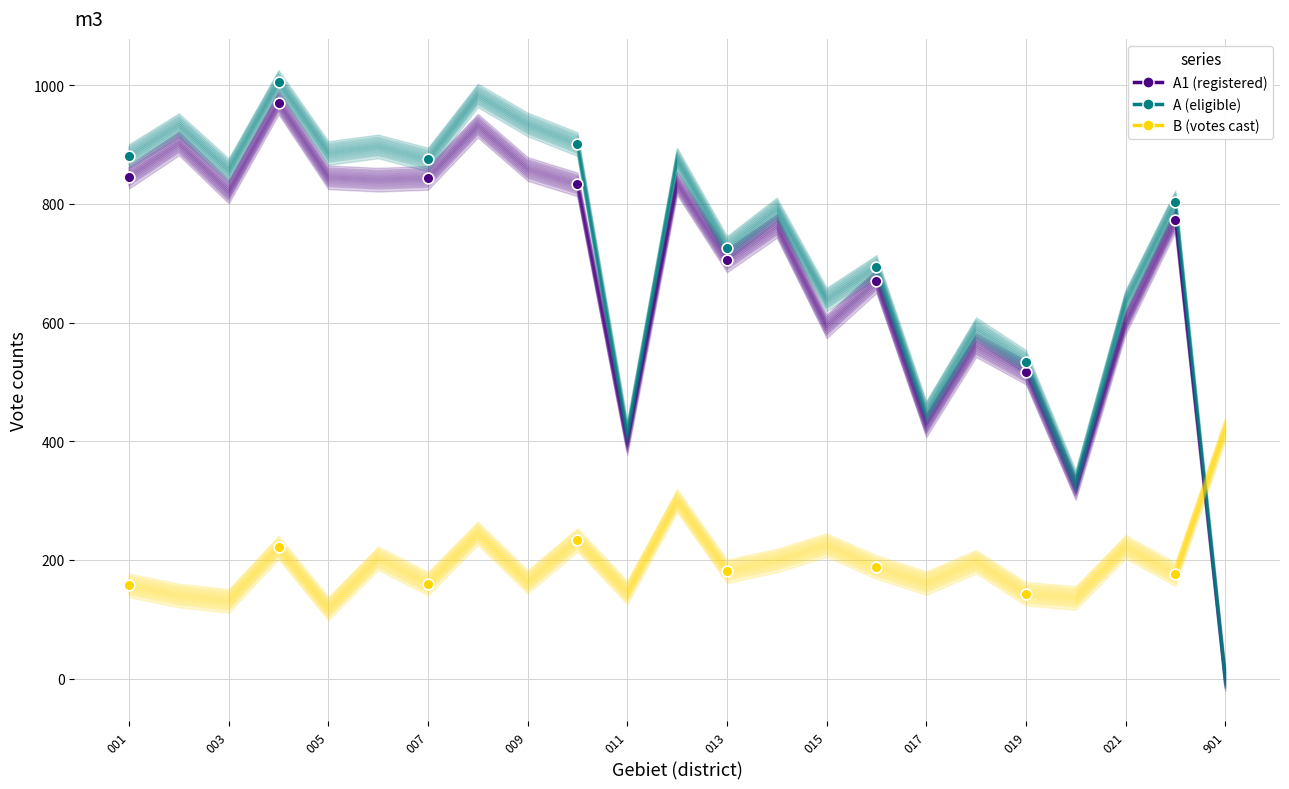

At how many categories does at least one series exceed 4?

23